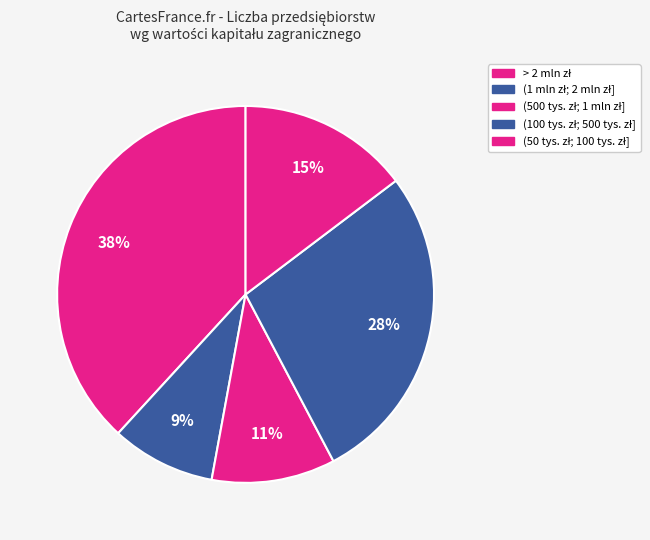

How many slices are in this pie chart?

5